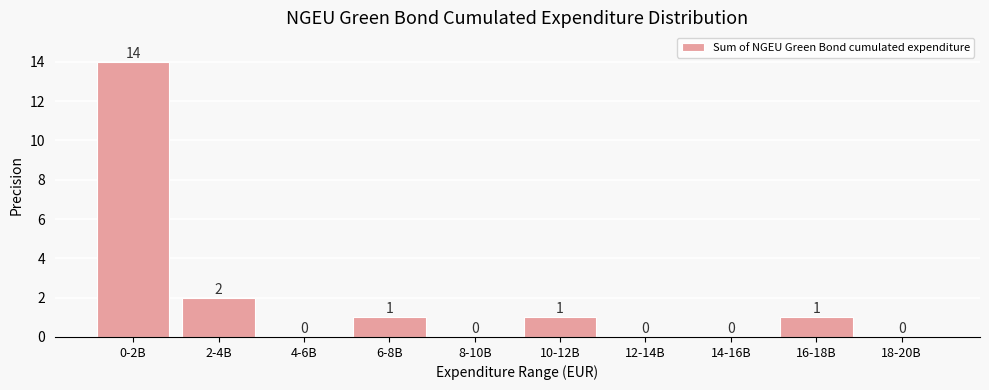

Reading left to right, extract all data points from this chart.

0-2B=14	2-4B=2	4-6B=0	6-8B=1	8-10B=0	10-12B=1	12-14B=0	14-16B=0	16-18B=1	18-20B=0